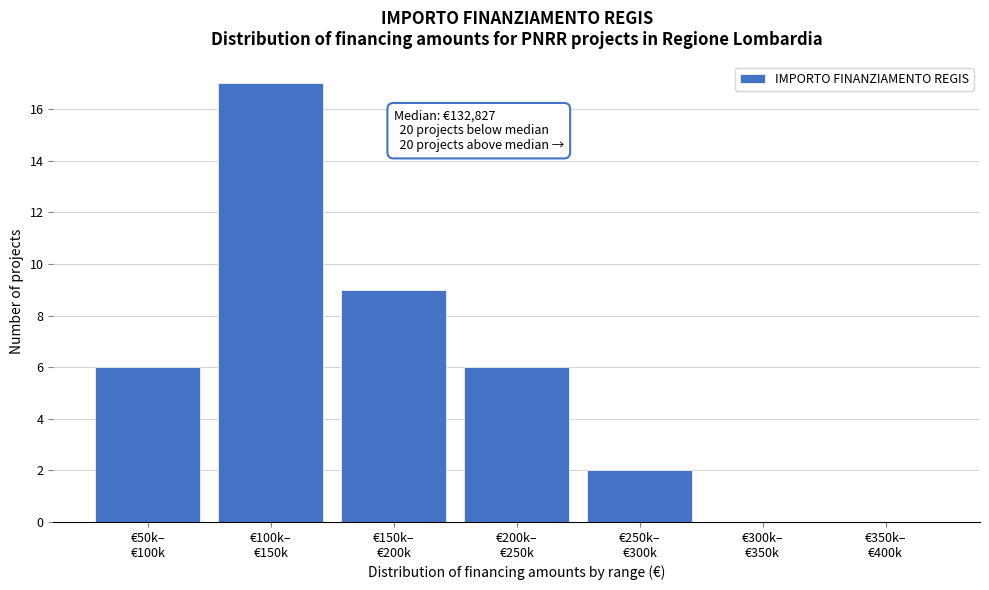

Count the number of data series in this chart.

1